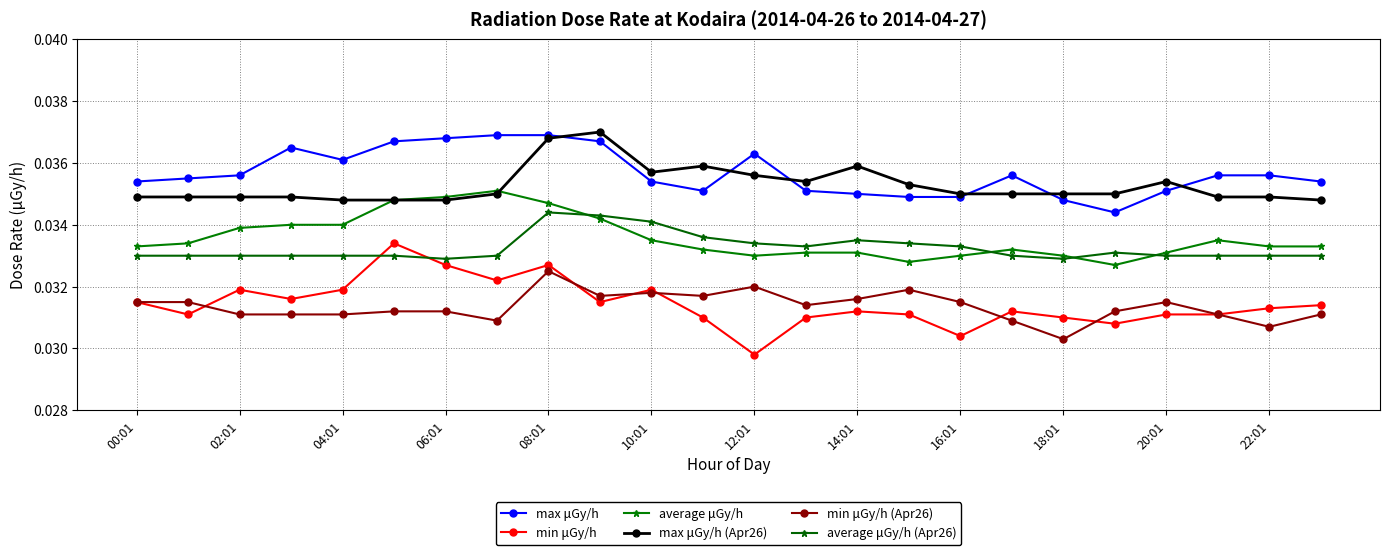

At which label is min μGy/h (Apr26) closest to 0?

18:01